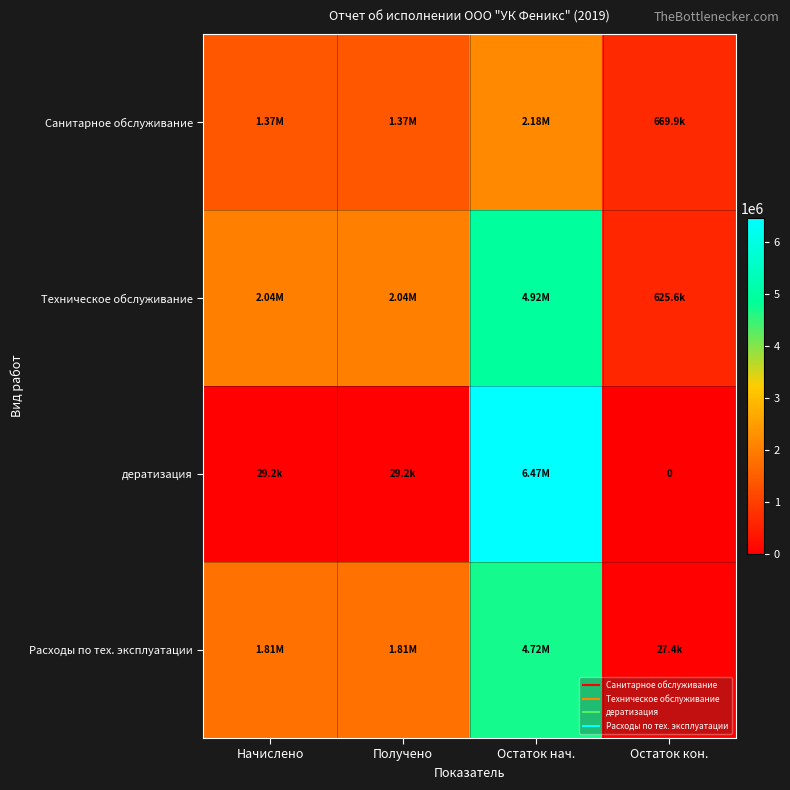

What is the sum of all Расходы по тех. эксплуатации values?

8367641.9